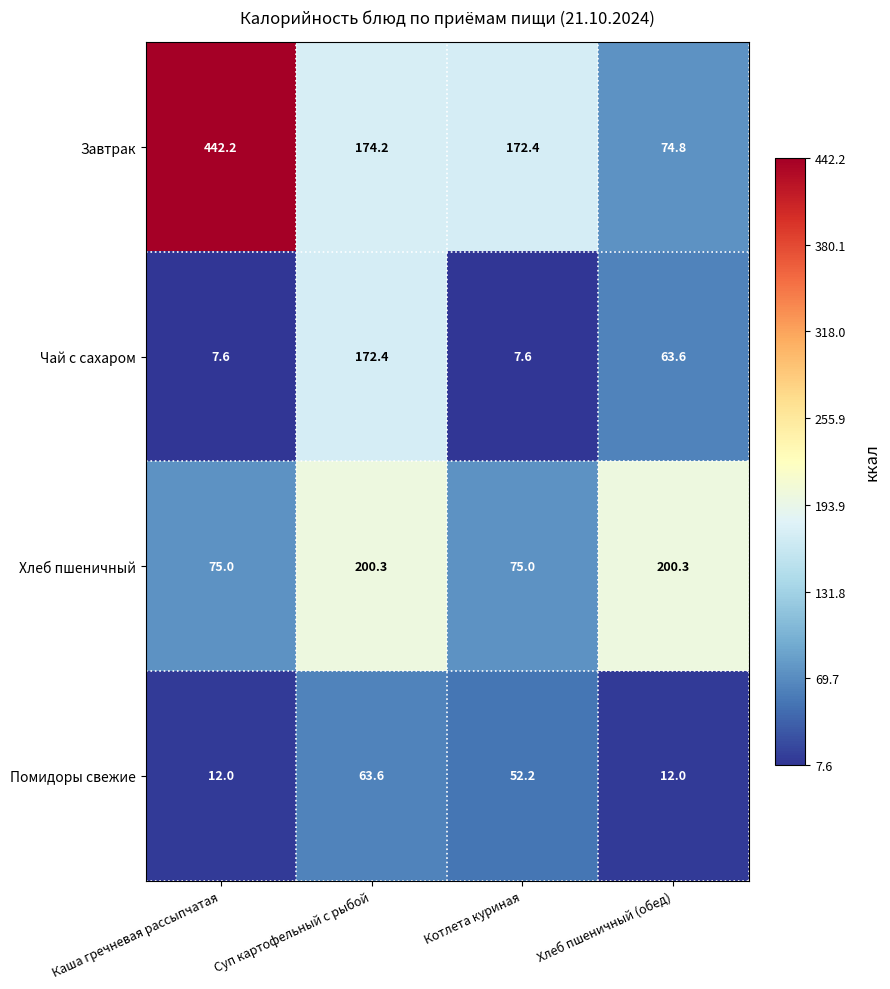

What is the difference between the maximum and minimum values in the Хлеб пшеничный series?

125.3